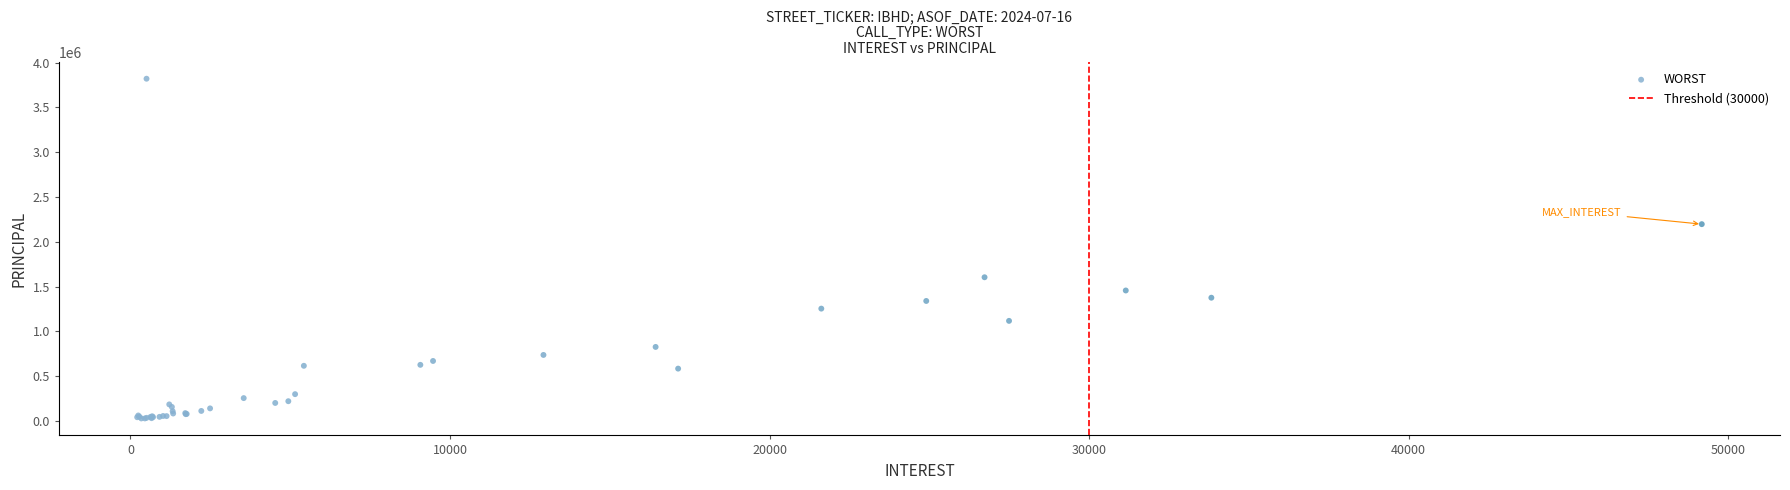

What Y value in the scatter plot is closest to 1923898?

2196566.8